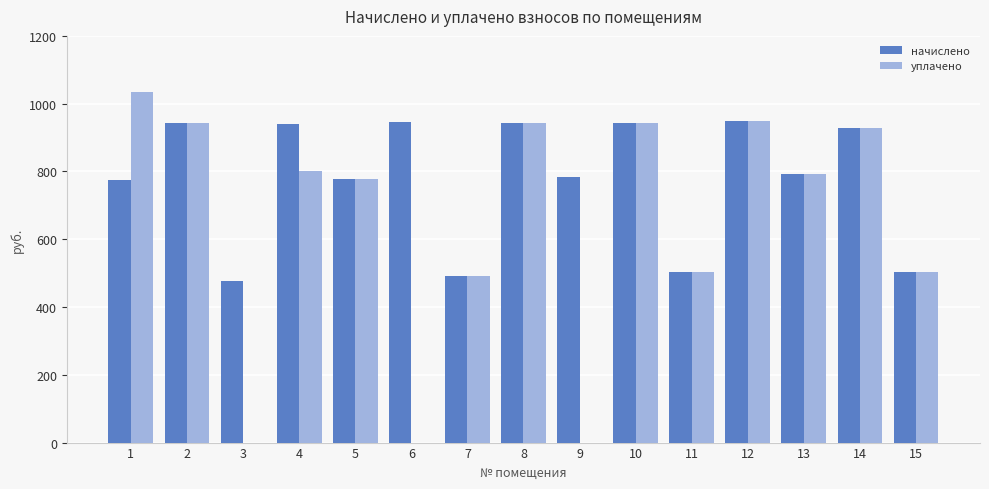

What are all the series names shown in the legend?

начислено, уплачено